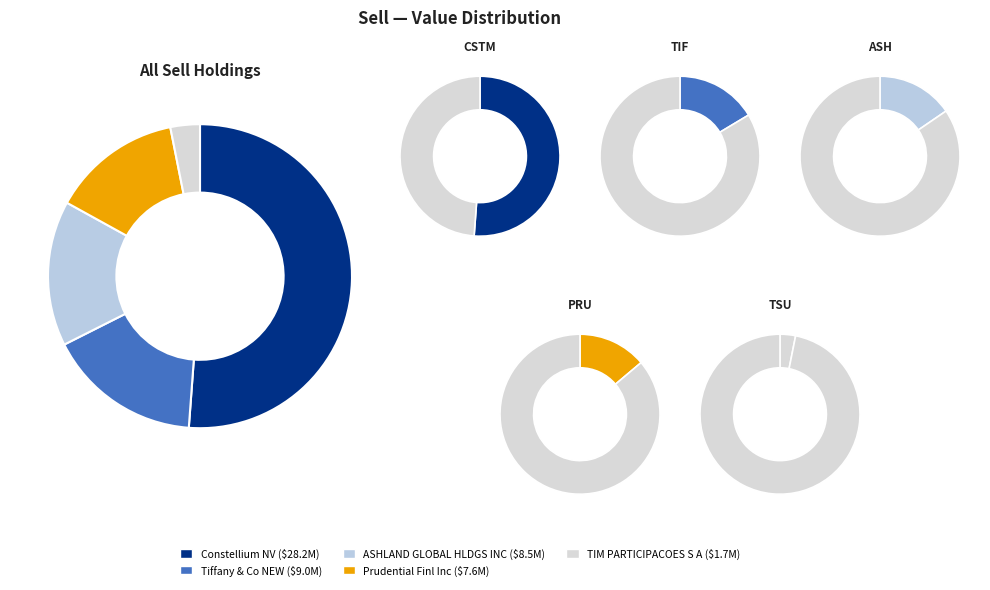

What percentage is the Constellium NV slice, to the nearest percent?

51%